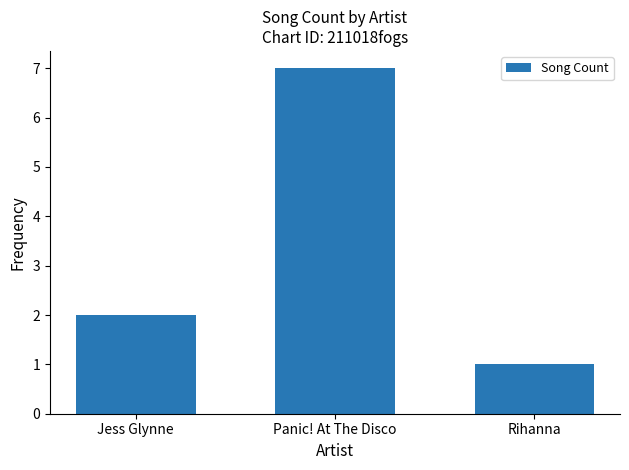

What is the average value?

3